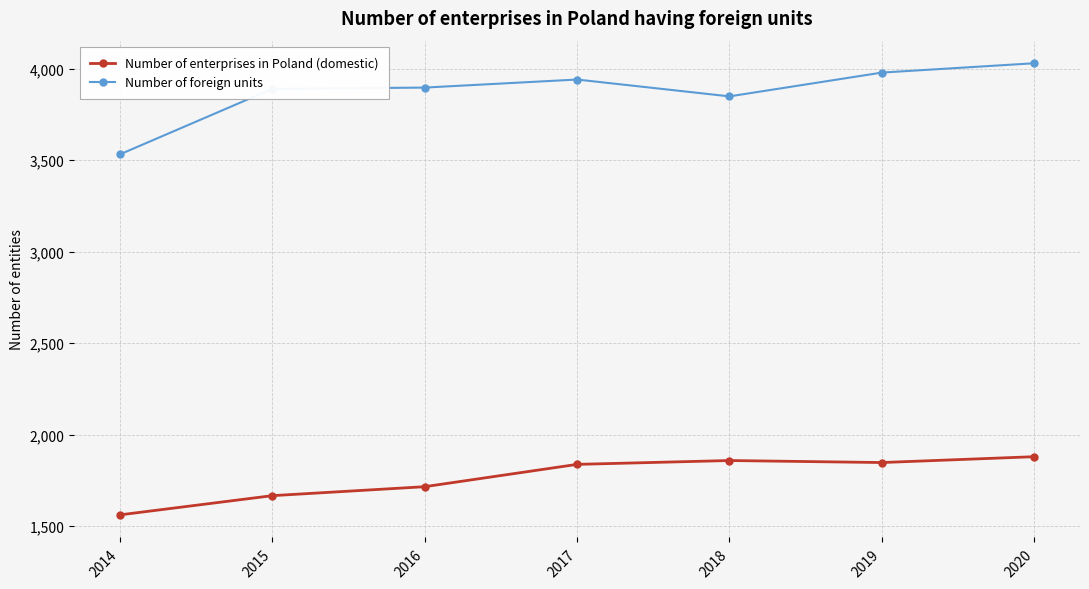

What is the minimum value for Number of enterprises in Poland (domestic)?

1562